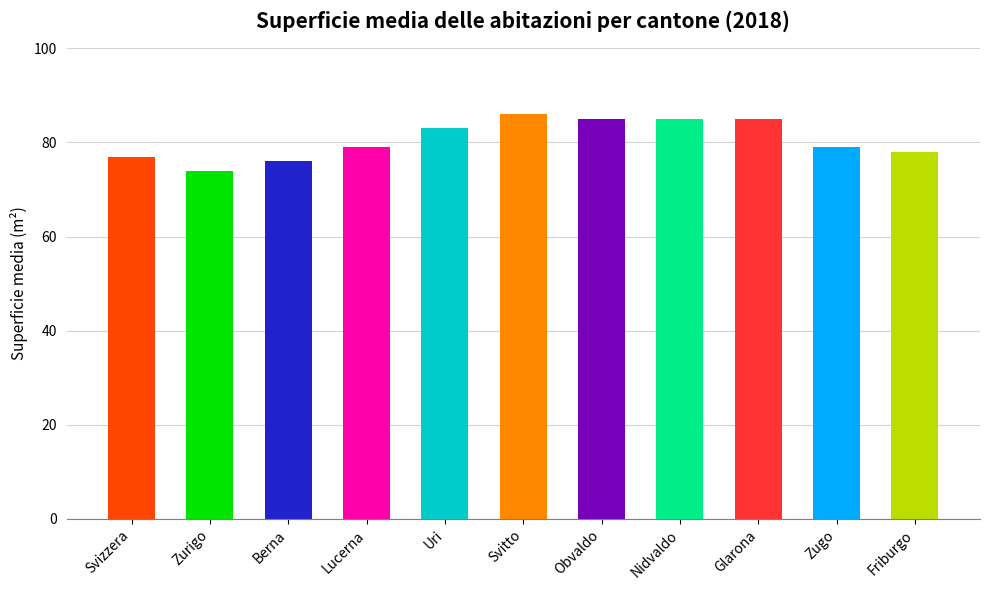

What is the smallest value displayed?

74